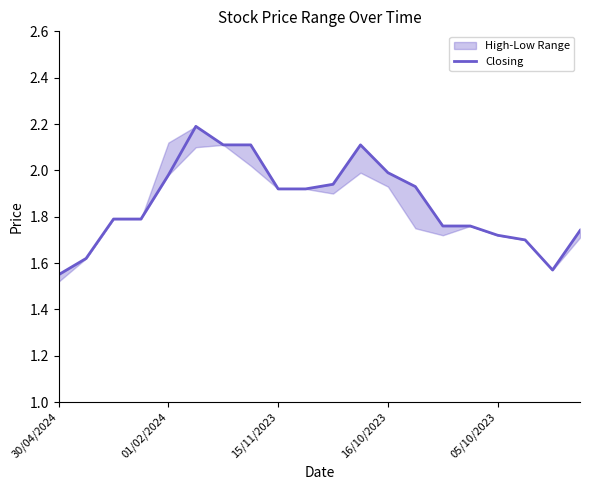

What is the sum of all values?

37.2